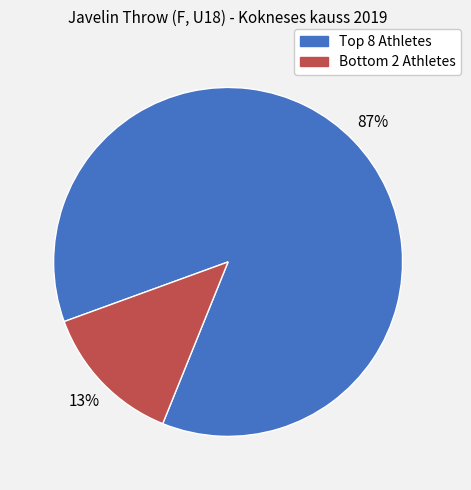

Which slice is the largest?

Top 8 Athletes